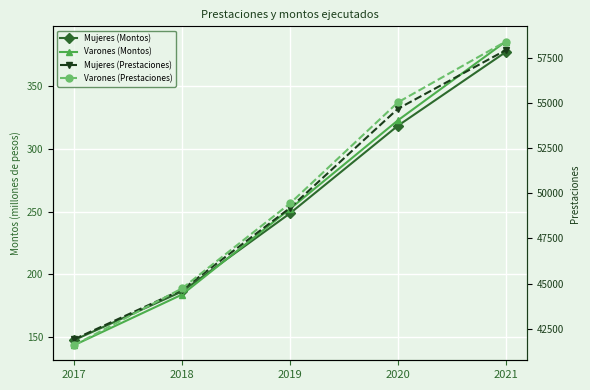

Between 2020 and 2017, which is larger?

2020